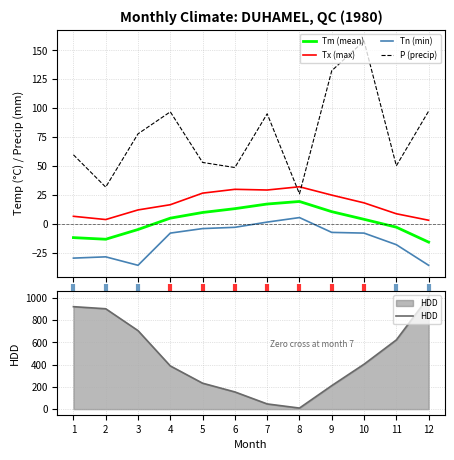

True or false: Tn (min) and Tx (max) intersect in this chart.

False